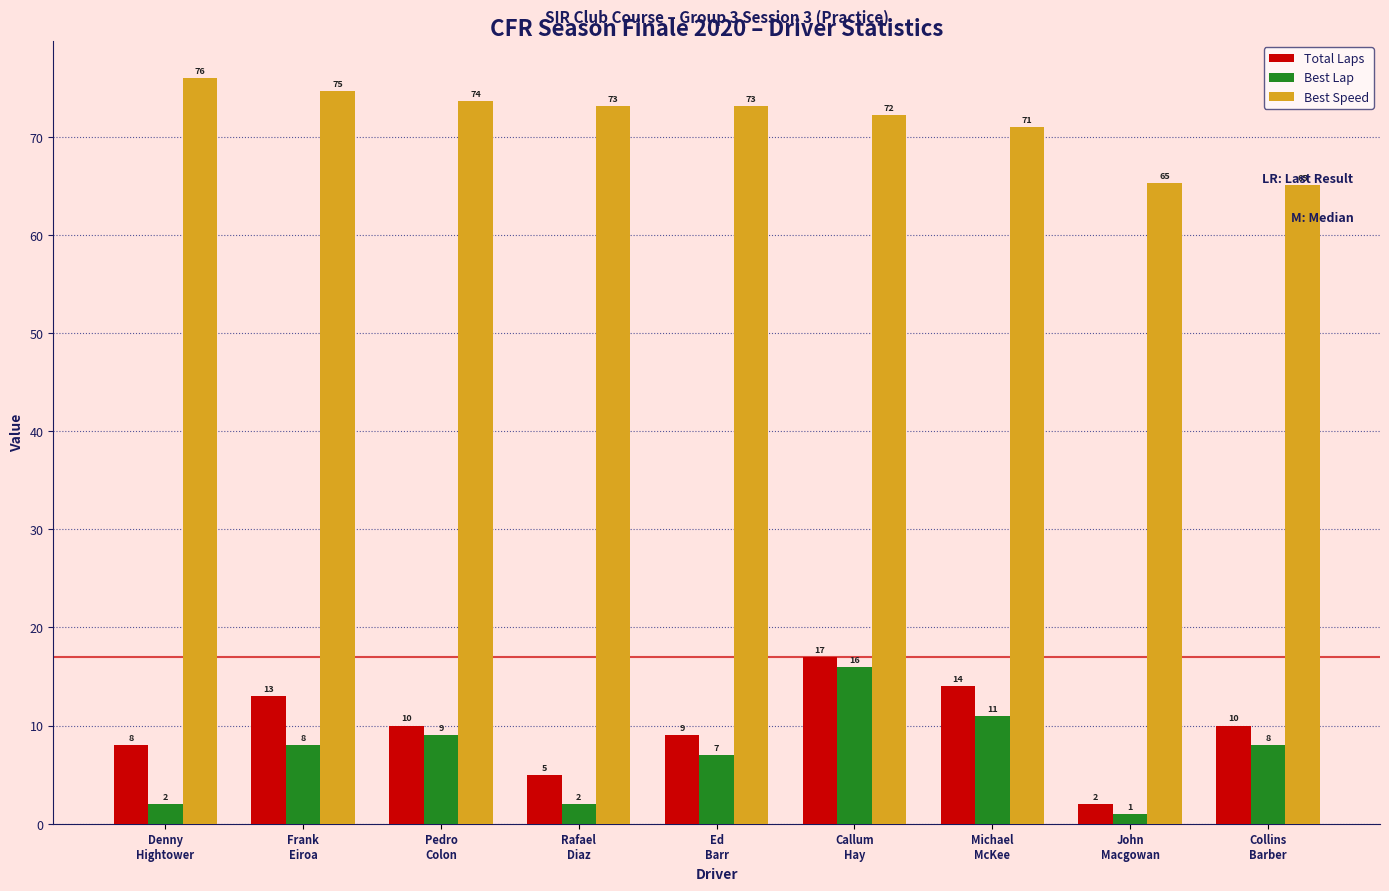

What is the highest value of the Best Speed series?

76.0